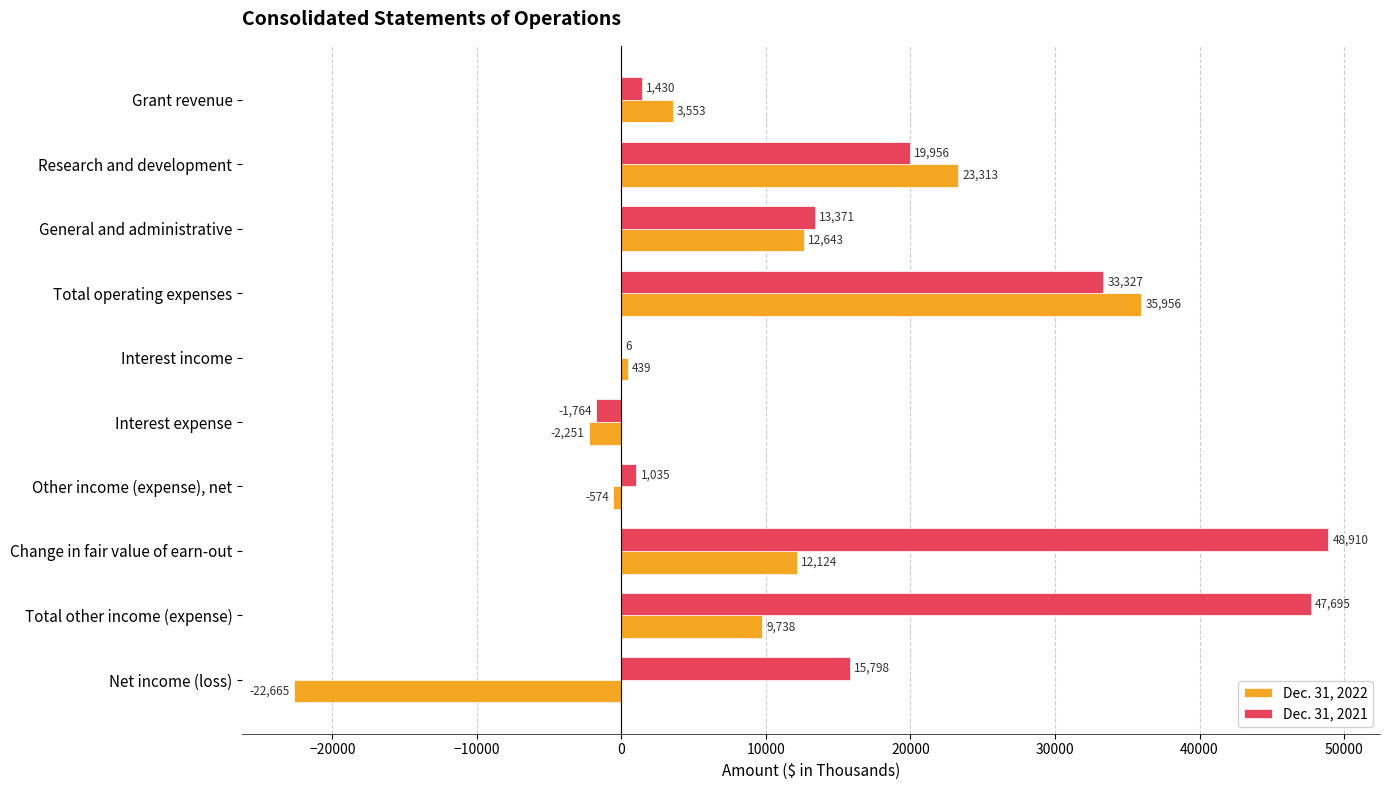

What value does the Dec. 31, 2022 series have at Other income (expense), net, to the nearest 50?

-550